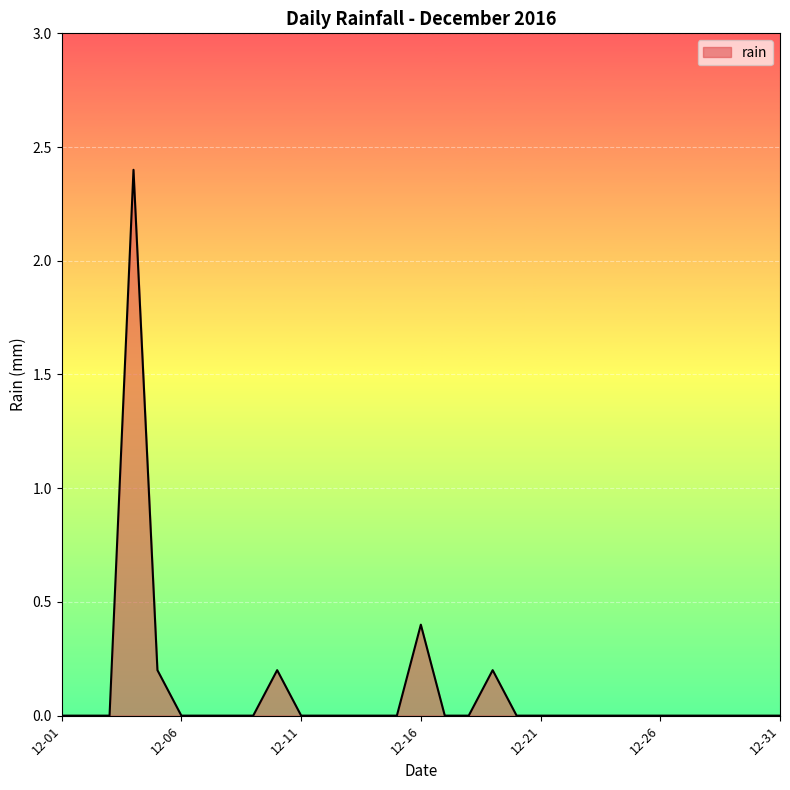

What is the greatest value displayed?

2.4